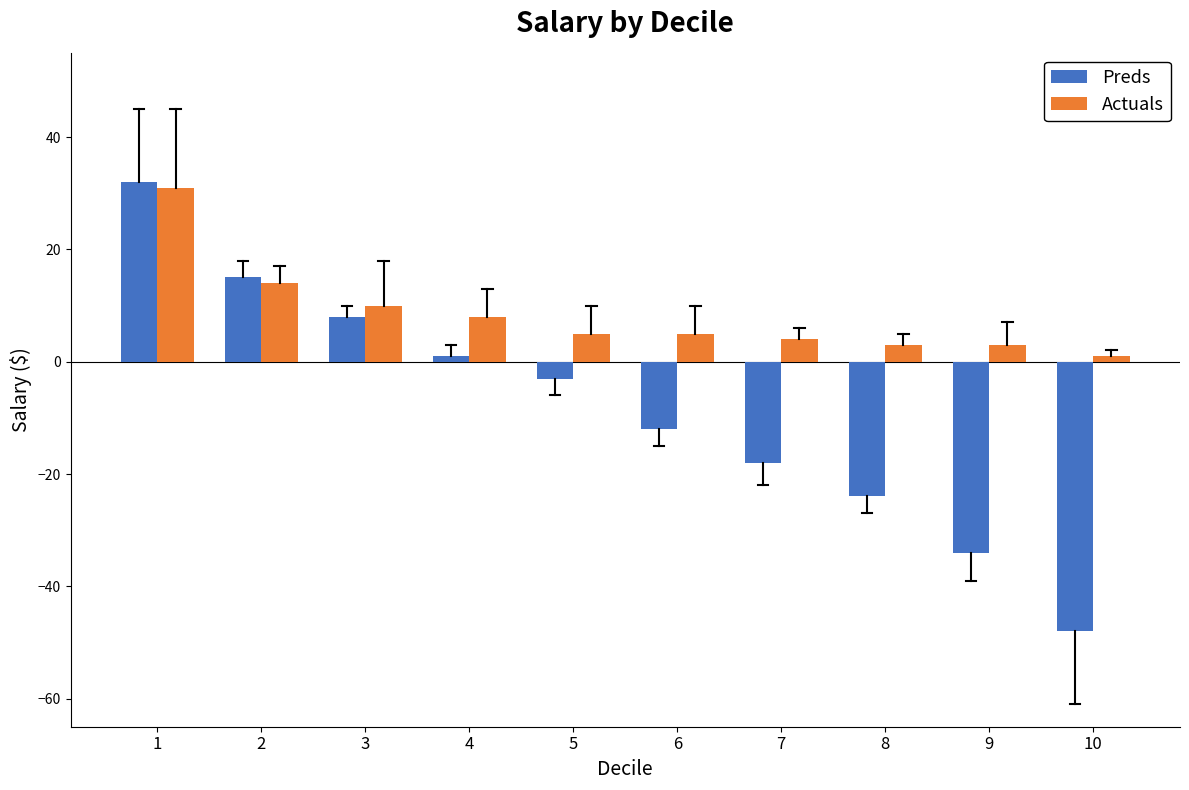

Reading left to right, extract all data points from this chart.

Preds: 32	15	8	1	-3	-12	-18	-24	-34	-48
Actuals: 31	14	10	8	5	5	4	3	3	1